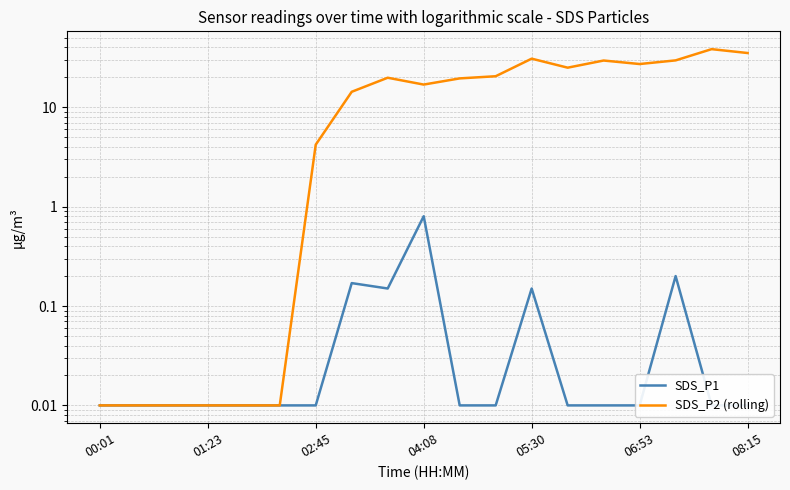

True or false: SDS_P1 and SDS_P2 (rolling) cross at least once.

False